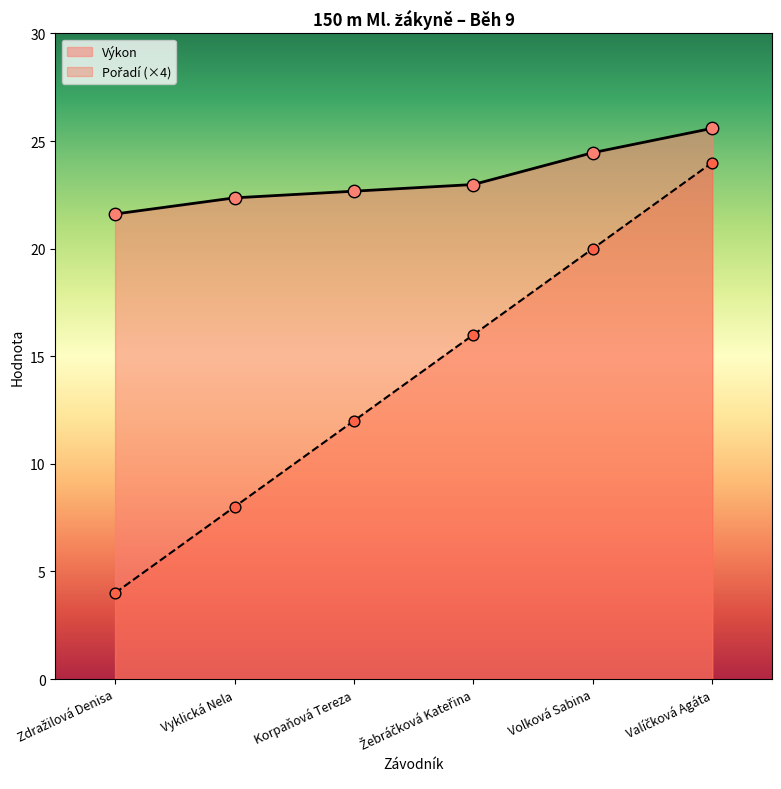

At how many categories does at least one series exceed 19?

6